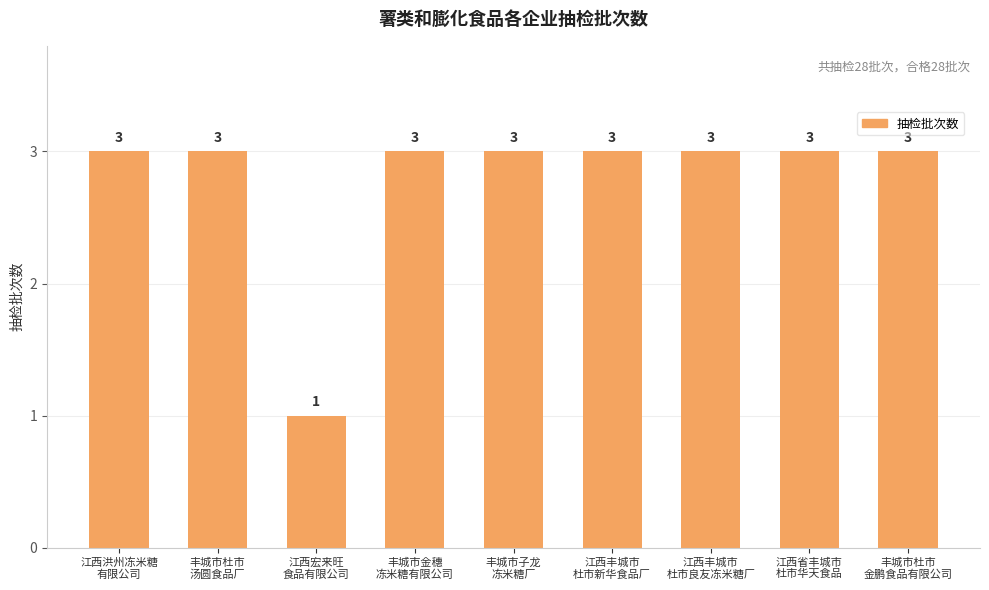

How many bars are there in total?

9